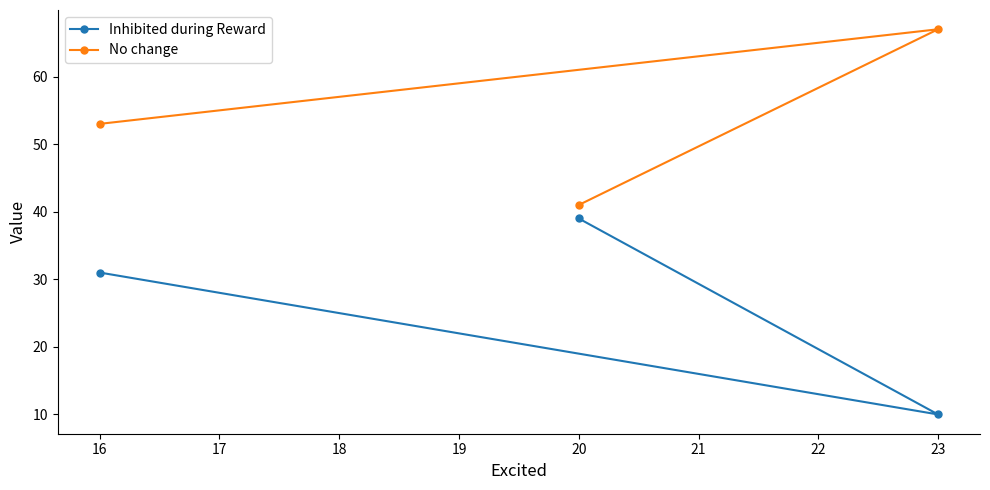

How many lines are shown in the chart?

2